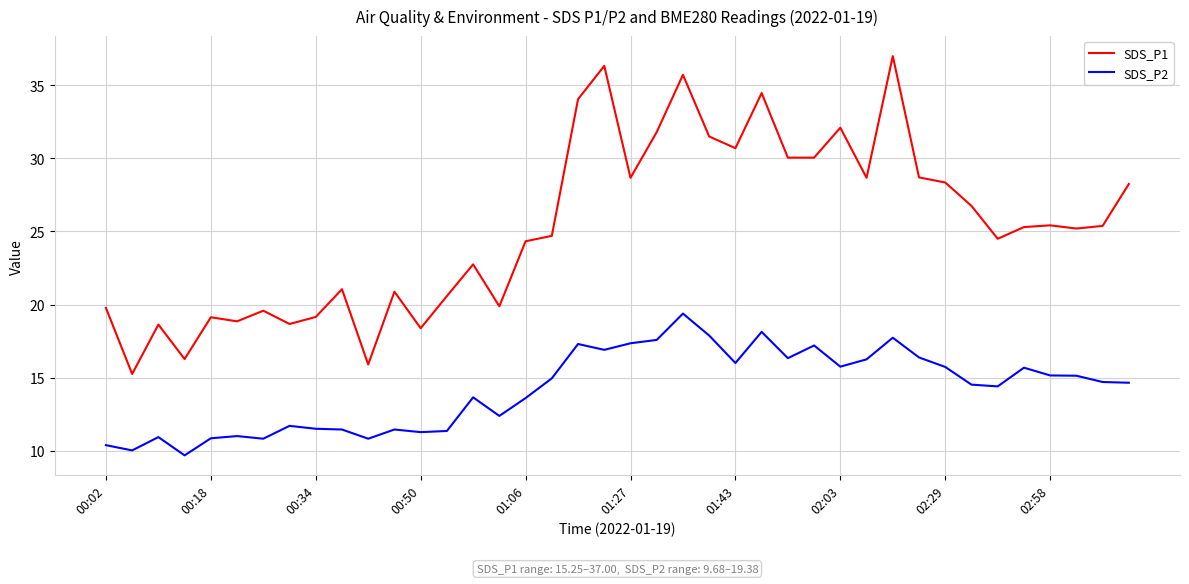

Does the chart display data point markers on the line(s)?

No